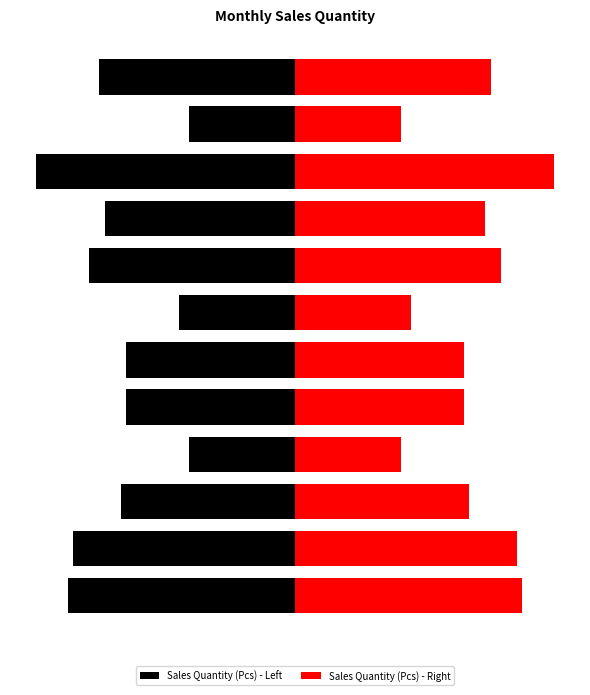

Rank the series by their maximum value, from highest to lowest.

Sales Quantity (Pcs) - Right, Sales Quantity (Pcs) - Left